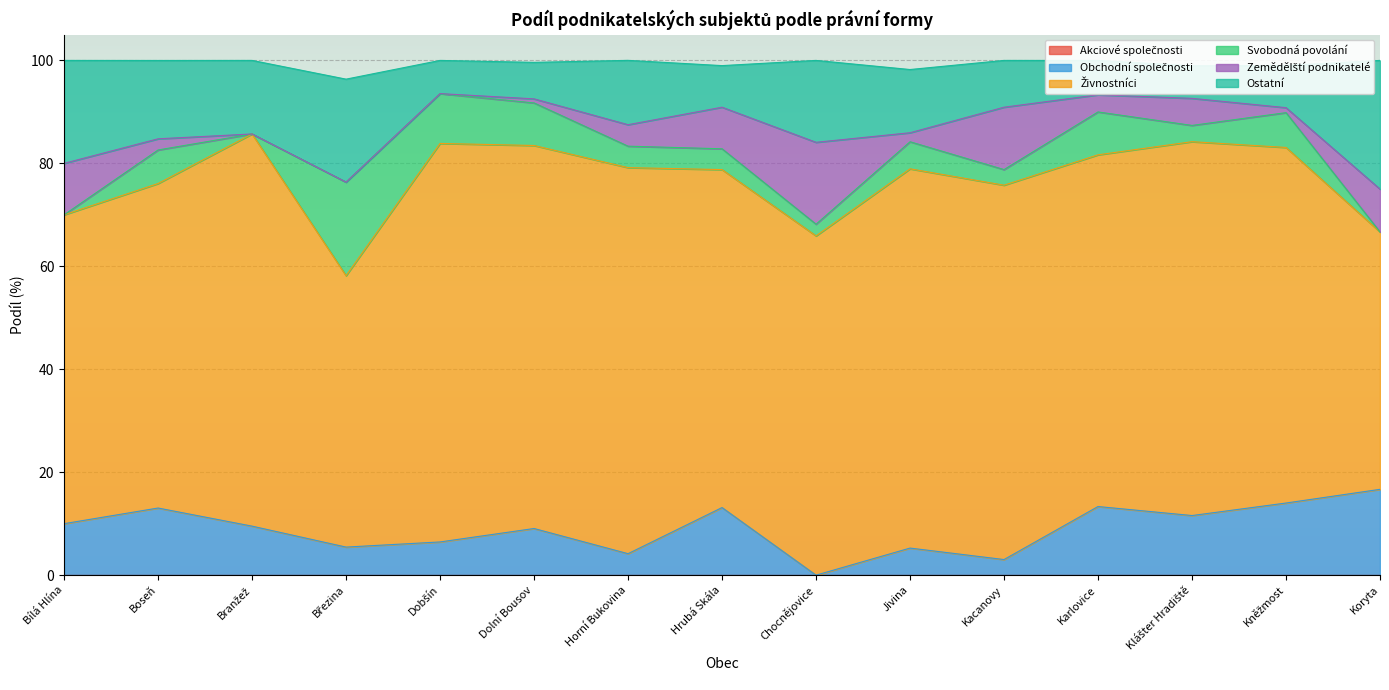

What is the difference between the maximum and minimum values in the Obchodní společnosti series?

16.7